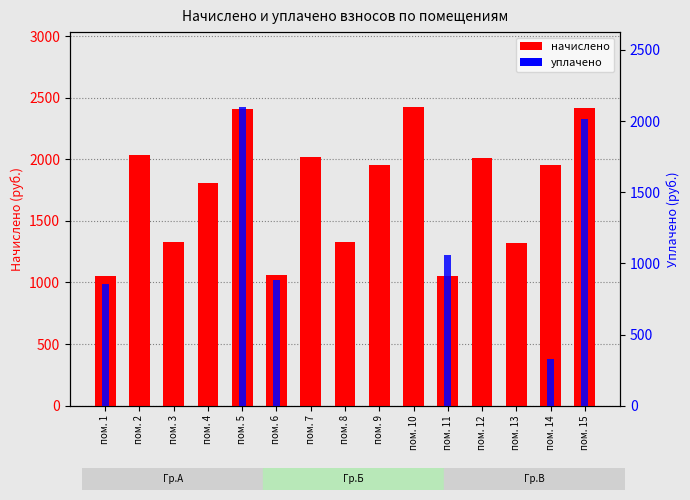

What is the sum of all уплачено values?

7242.4